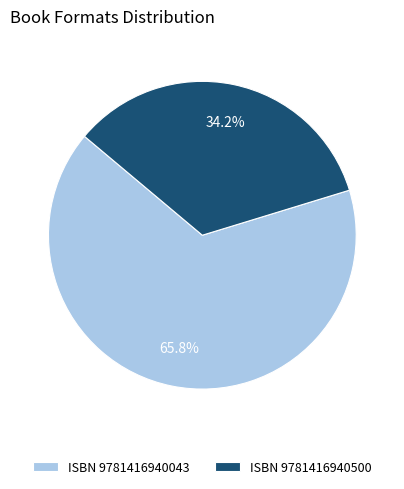

What is the ratio of the value at ISBN 9781416940043 to the value at ISBN 9781416940500?

1.9